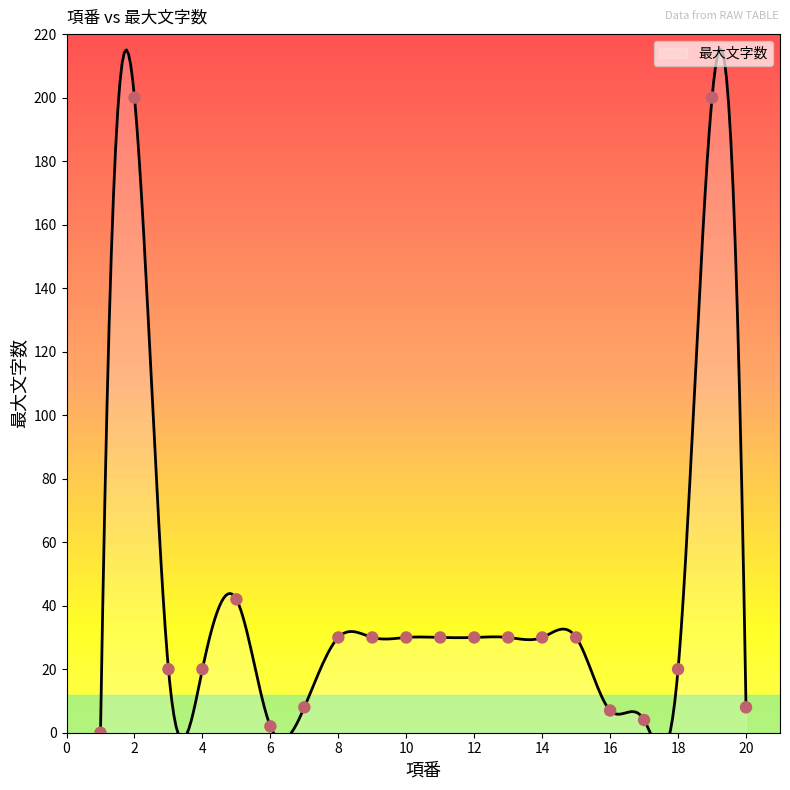

What is the ratio of the value at 4 to the value at 19?

0.1